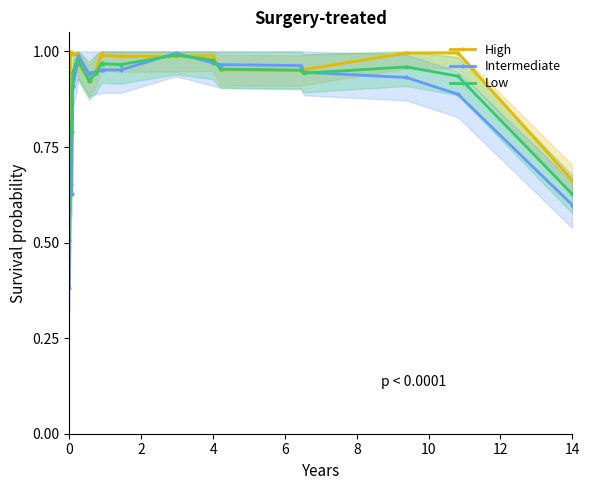

In Intermediate, how many points are higher than both neighbors (excluding endpoints)?

3